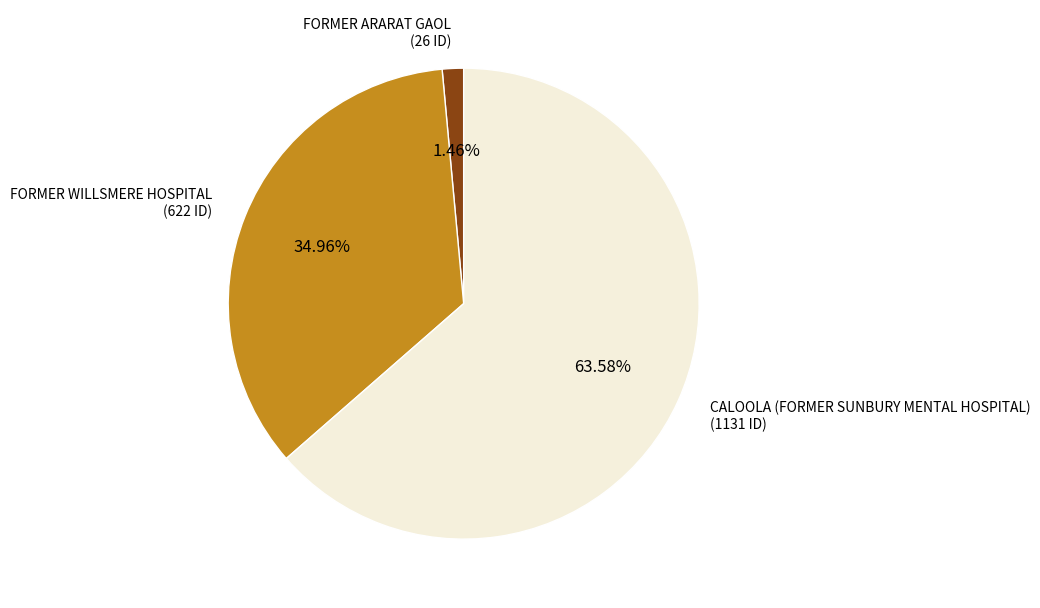

Is there a majority slice in this chart?

Yes